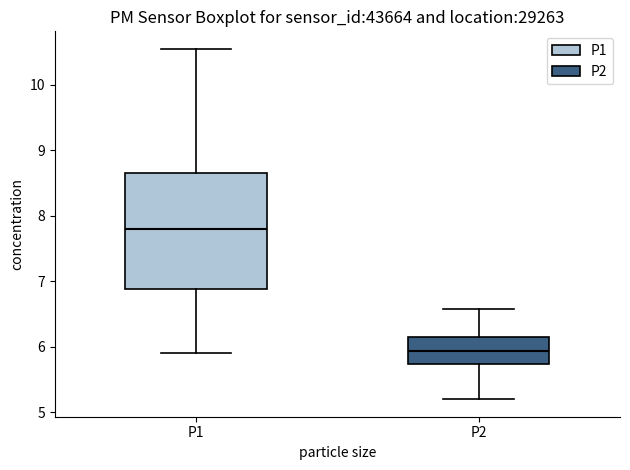

Reading left to right, read every box against the y-axis: the position of its median line, the range the box covers, and the ends of its whiskers. The values are not printed on the chart, so give them approximately, as read against the axis.

P1: median 7.8, box 6.9 to 8.7, whiskers 5.9 to 10.6
P2: median 5.9, box 5.7 to 6.2, whiskers 5.2 to 6.6